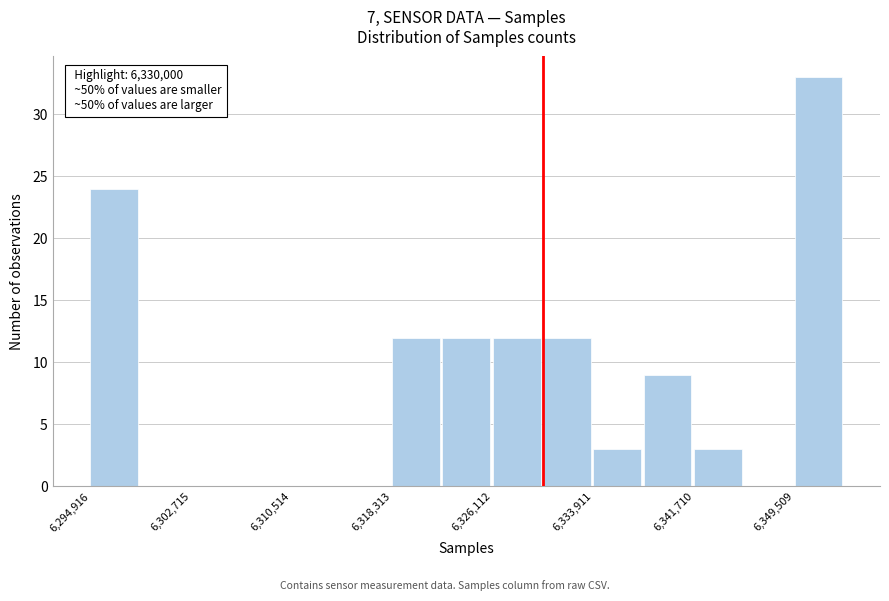

Around what value on the x-axis is the tallest bar? Give the approximate position of its centre, as read against the axis.

6351000